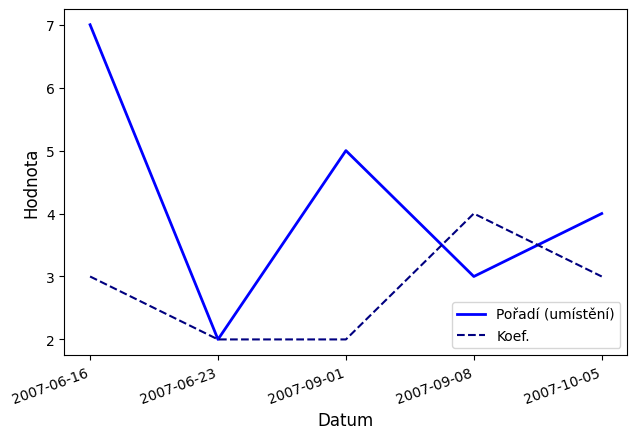

Which series has the largest total across all categories?

Pořadí (umístění)